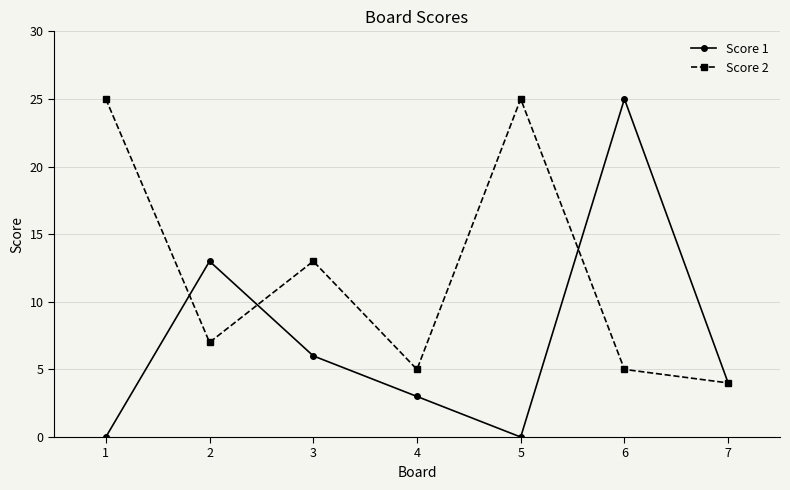

How many data points does each series have?

7